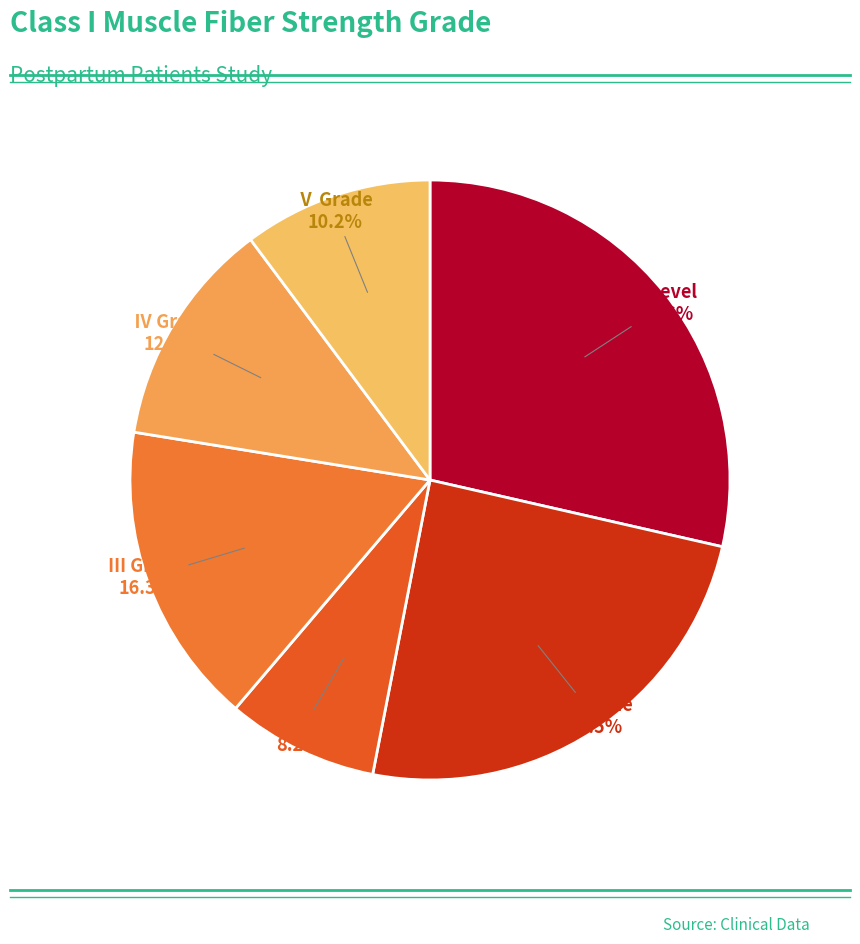

How much of the chart is everything except 0 Level?

71.4%